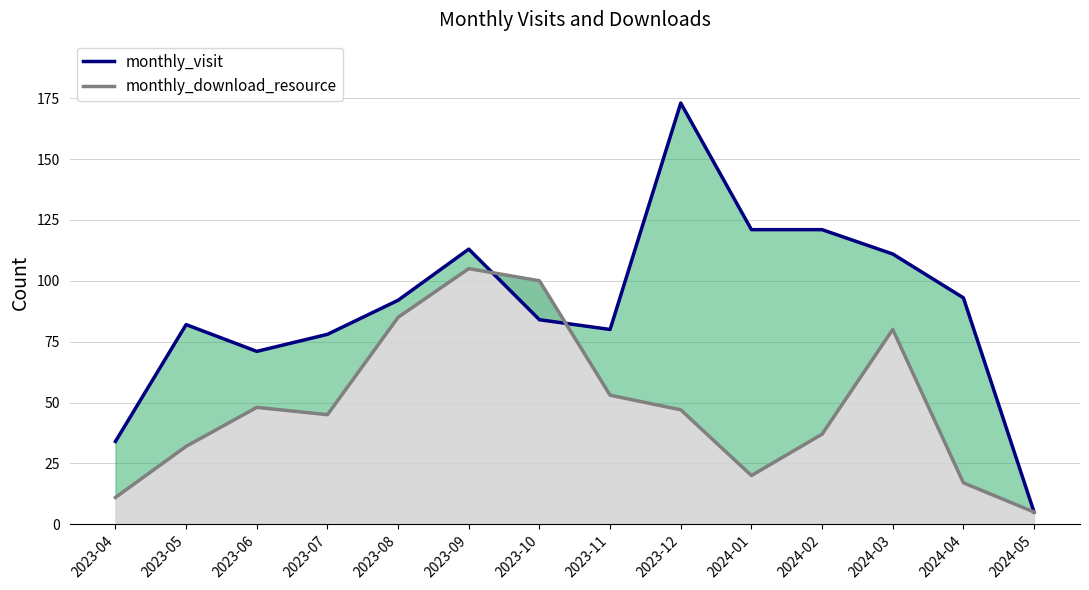

What is the label of the 12th point from the left?

2024-03